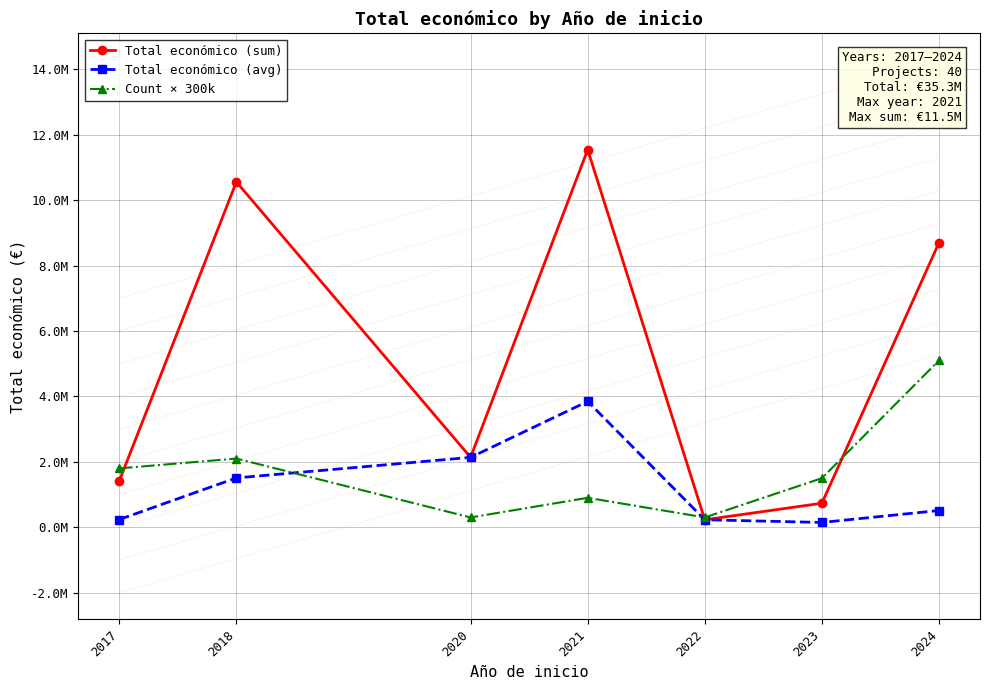

Is this an area chart (filled region under the line)?

No